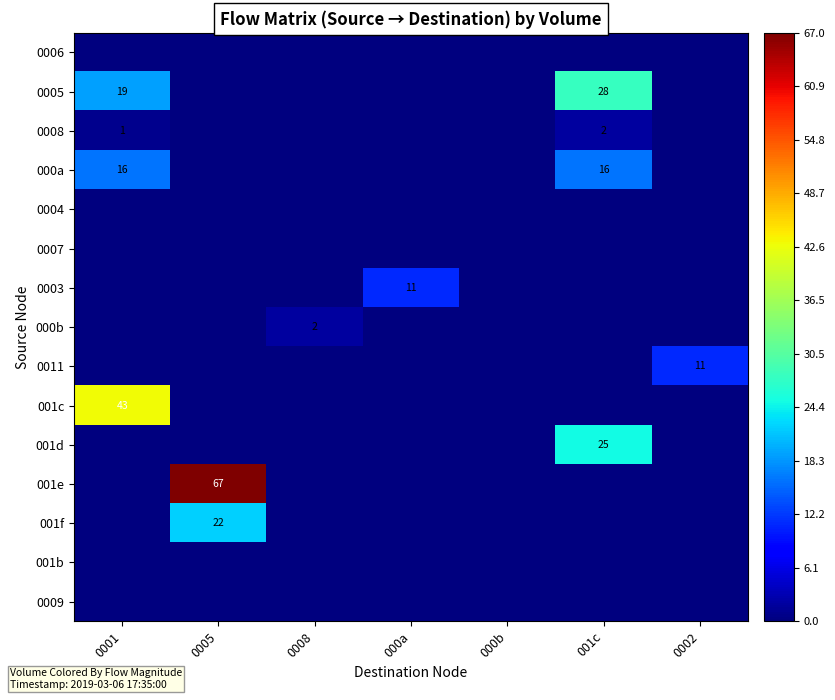

True or false: 000a has a value of 16 at 001c.

True